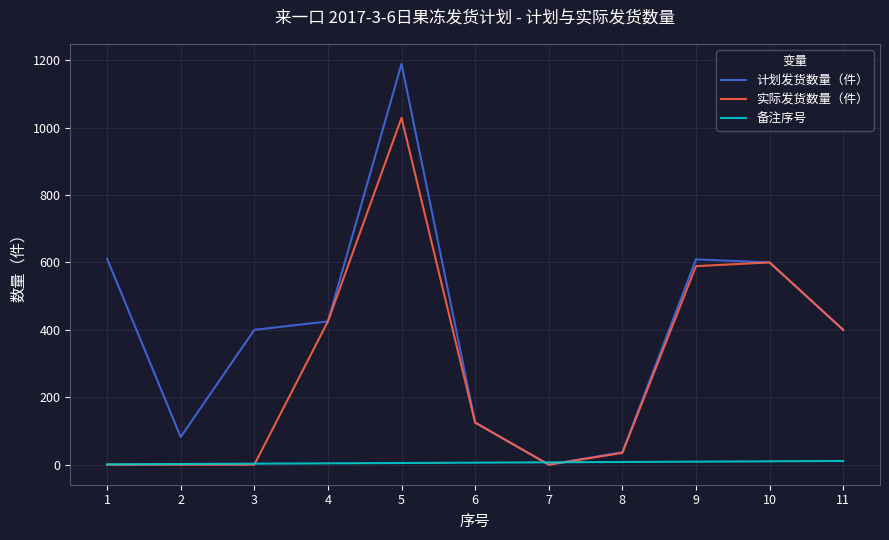

The value of 实际发货数量（件） at 1 is 359. True or false?

False